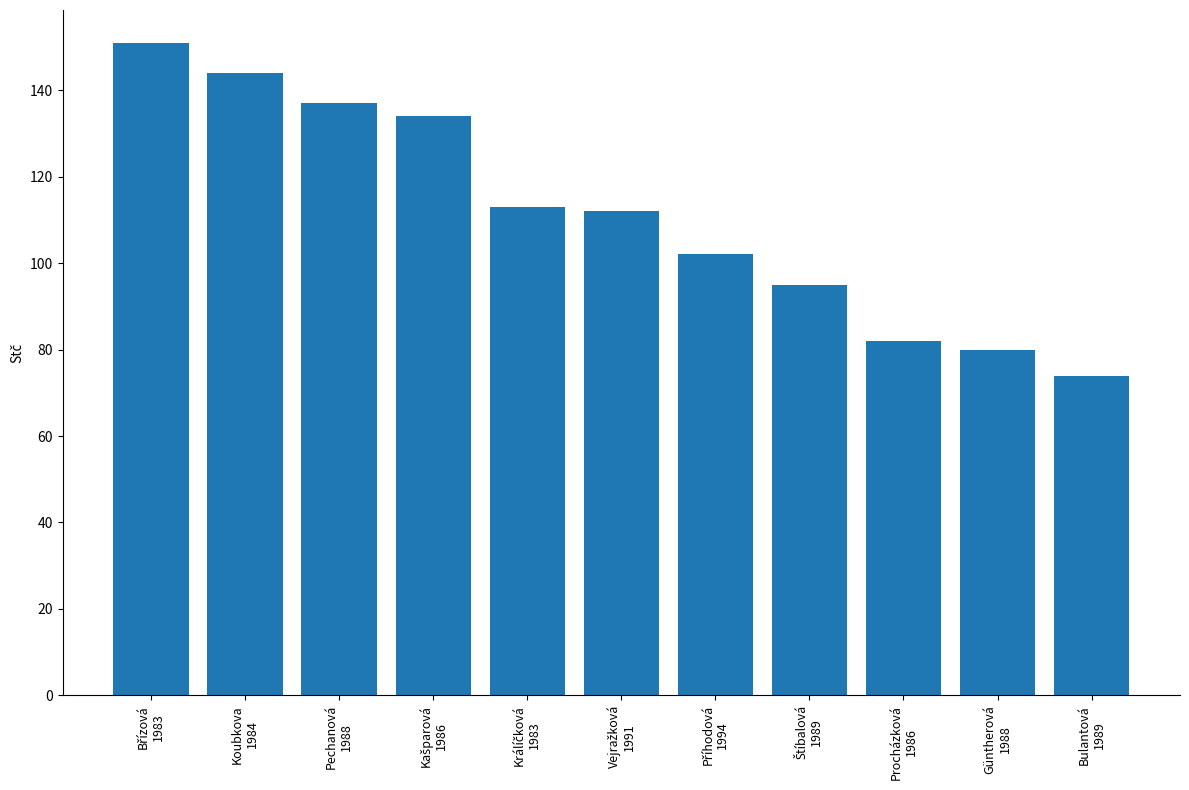

What is the greatest value displayed?

151